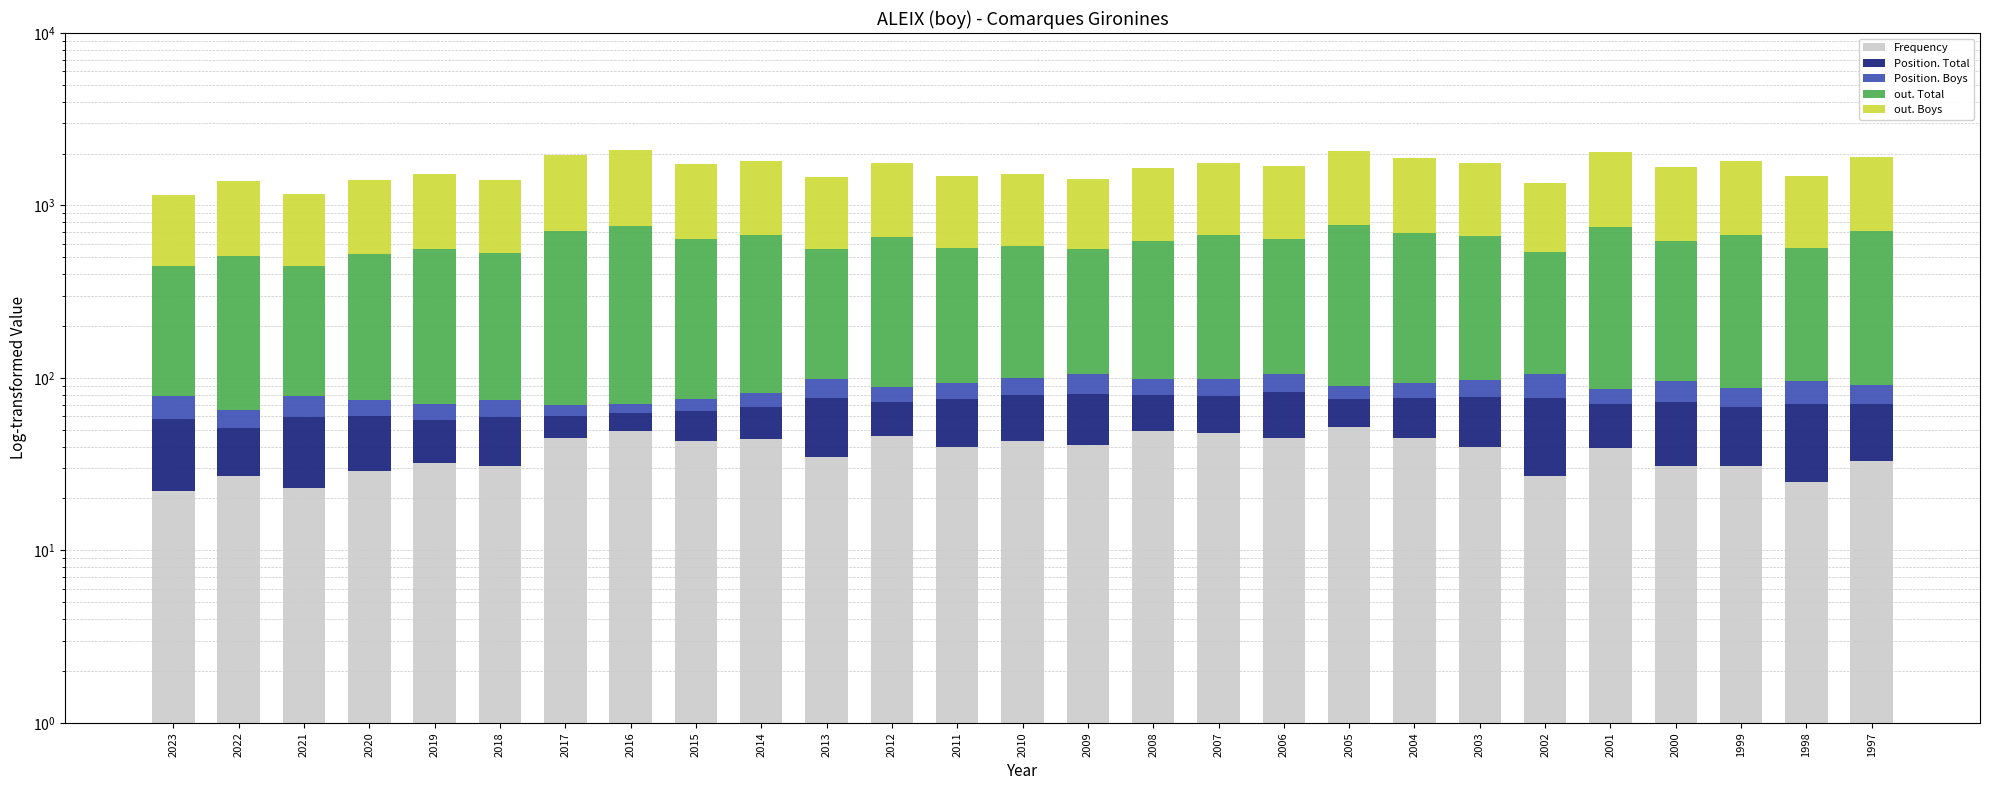

How many groups of bars are there?

27